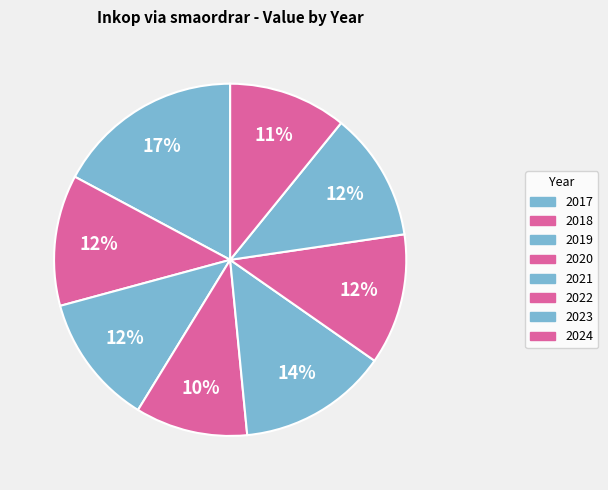

What is the total percentage of 2017 and 2020?

27.5%